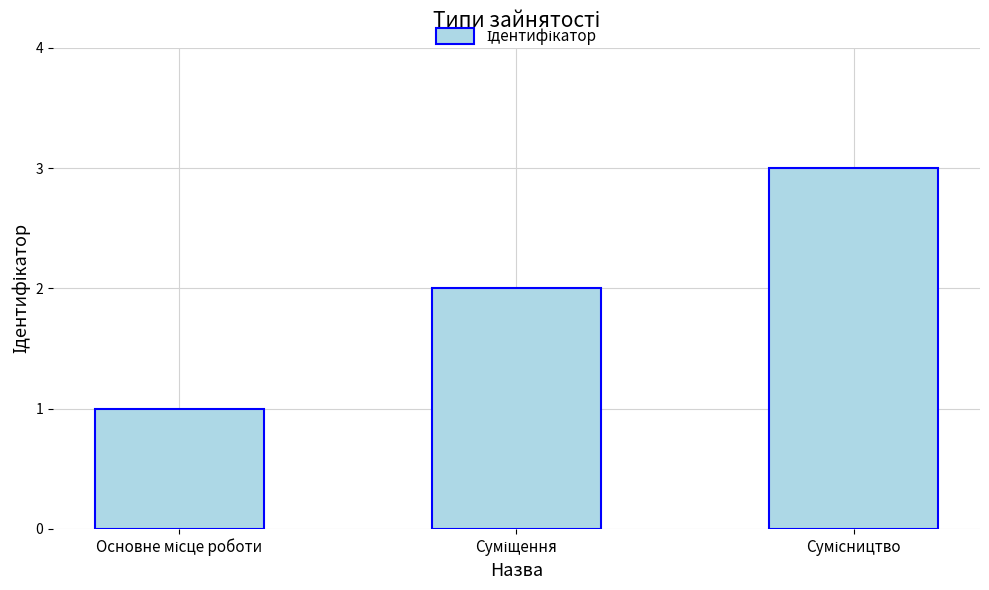

What is the sum of all values?

6